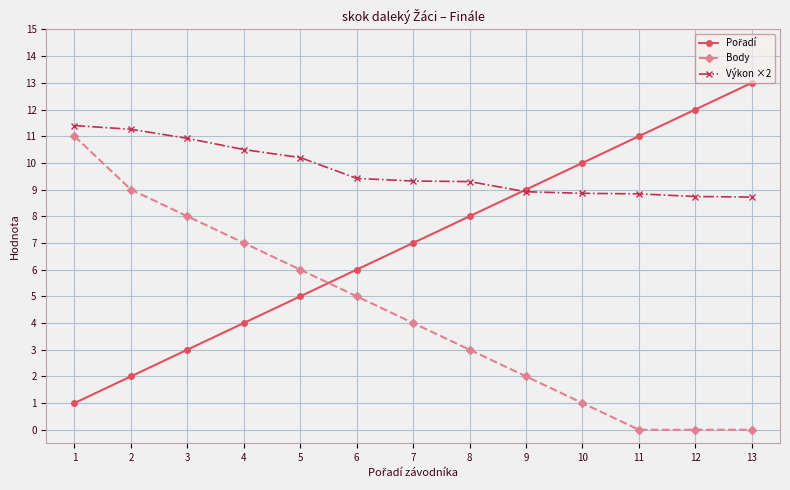

What is the difference between the highest and lowest values at 10?

9.0